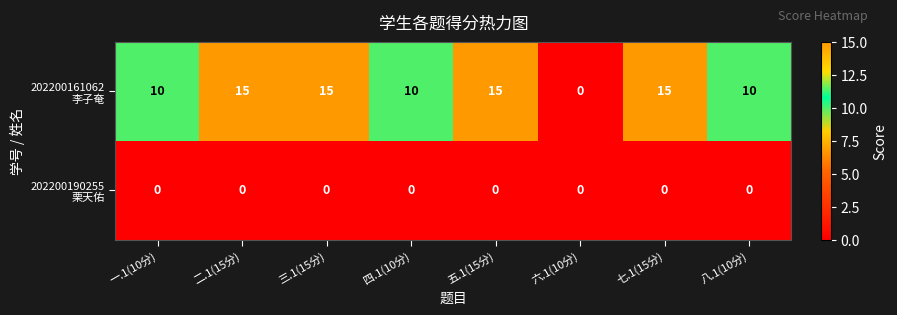

What is the difference between the highest and lowest values at 二.1(15分)?

15